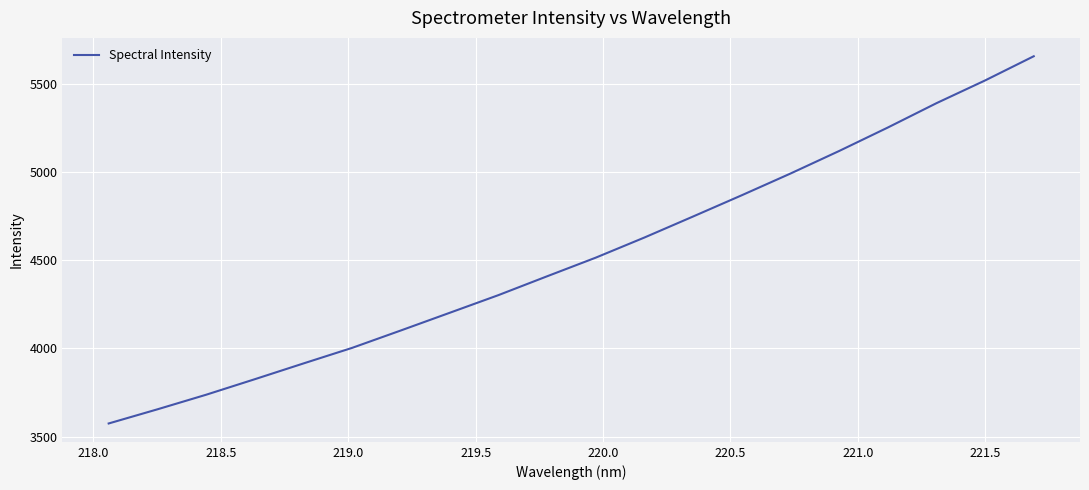

What is the smallest value displayed?

3574.5